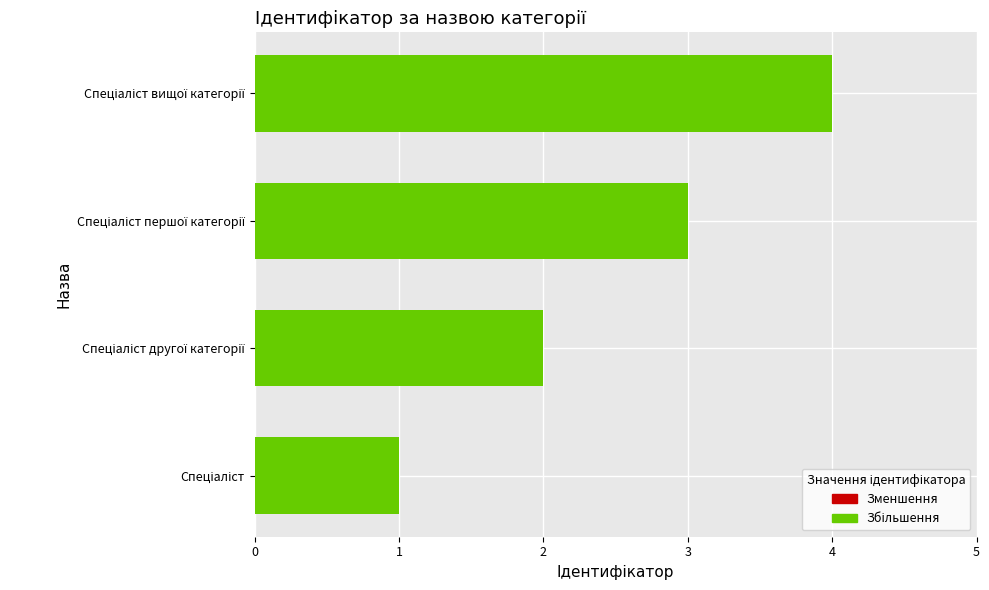

What is the sum of all values?

10